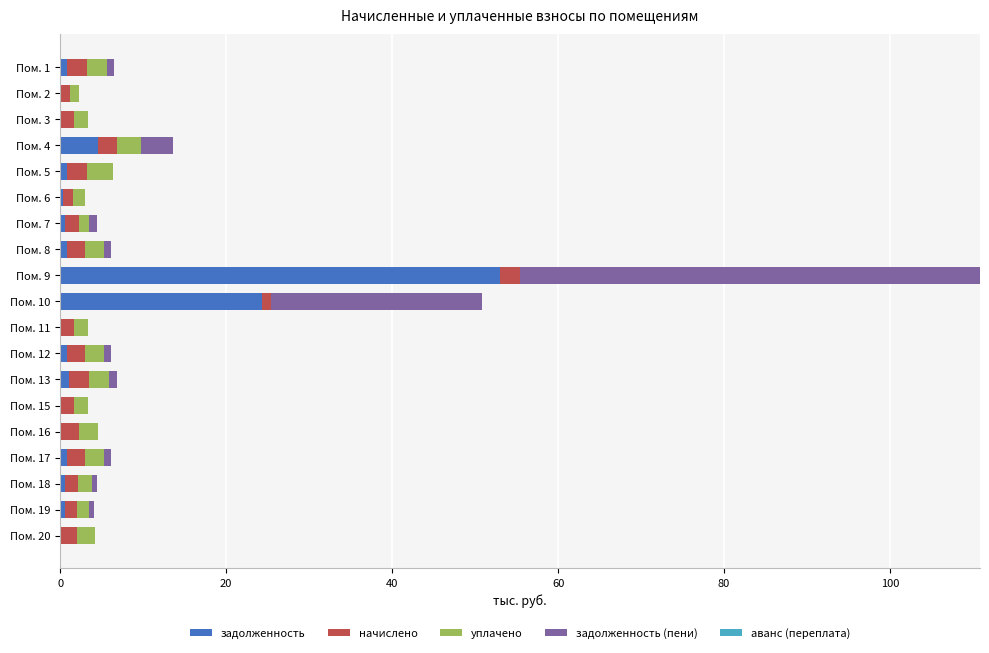

Is it true that задолженность equals 23.4 at Пом. 3?

False